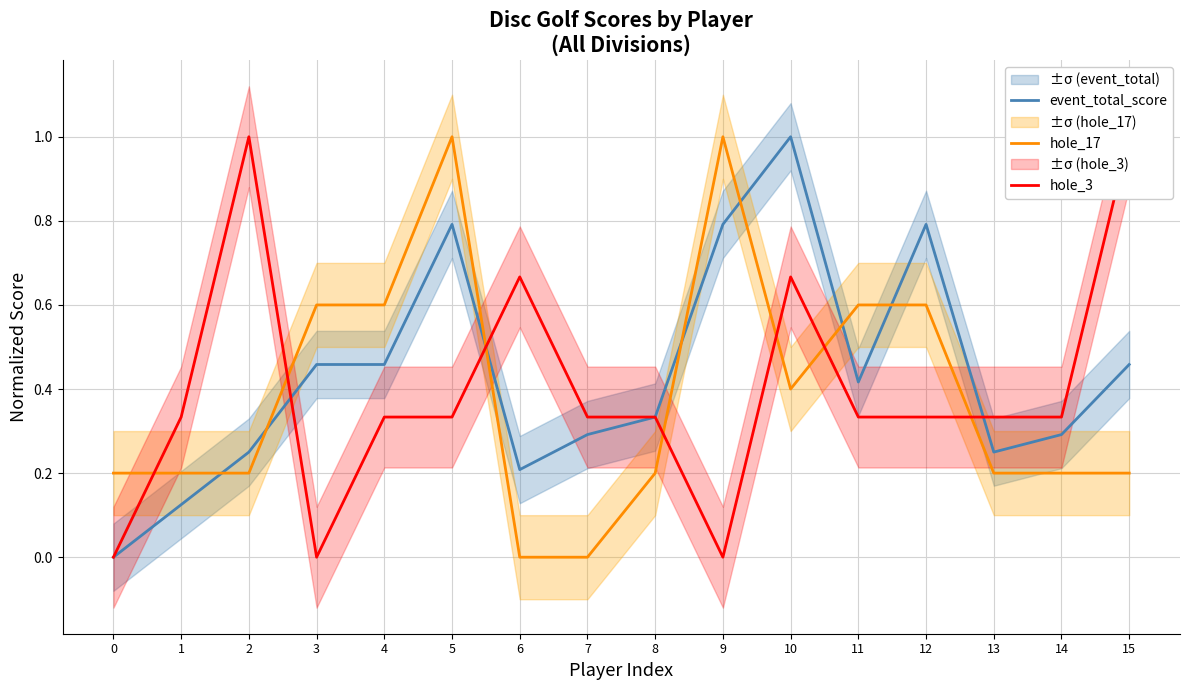

The value of hole_17 at 0 is 0.2. True or false?

True